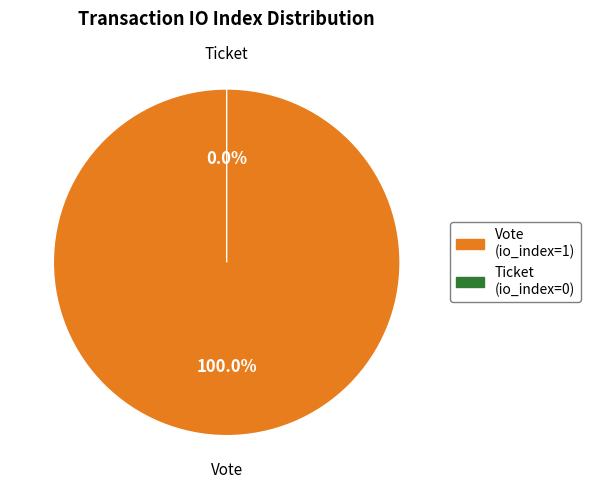

Is it true that Ticket (tx_index=0) is 1% of the pie?

False